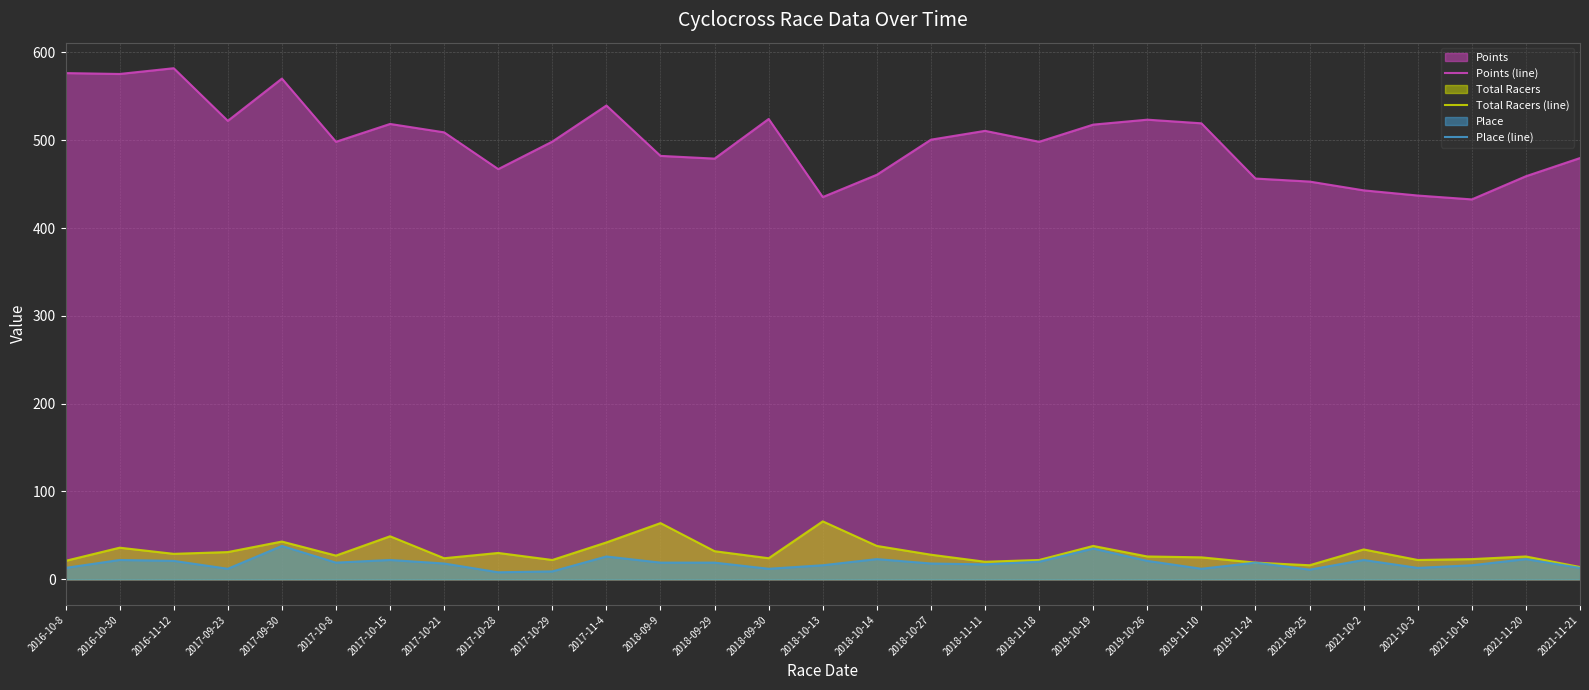

True or false: Total Racers (line) and Place (line) cross at least once.

False